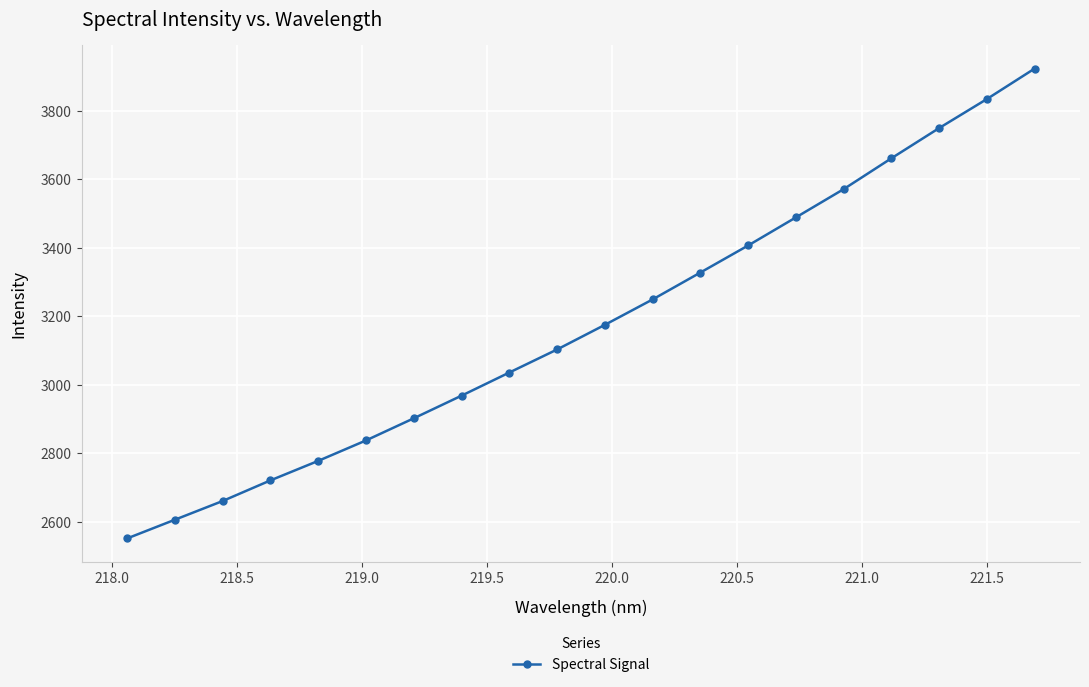

What is the greatest value displayed?

3923.0